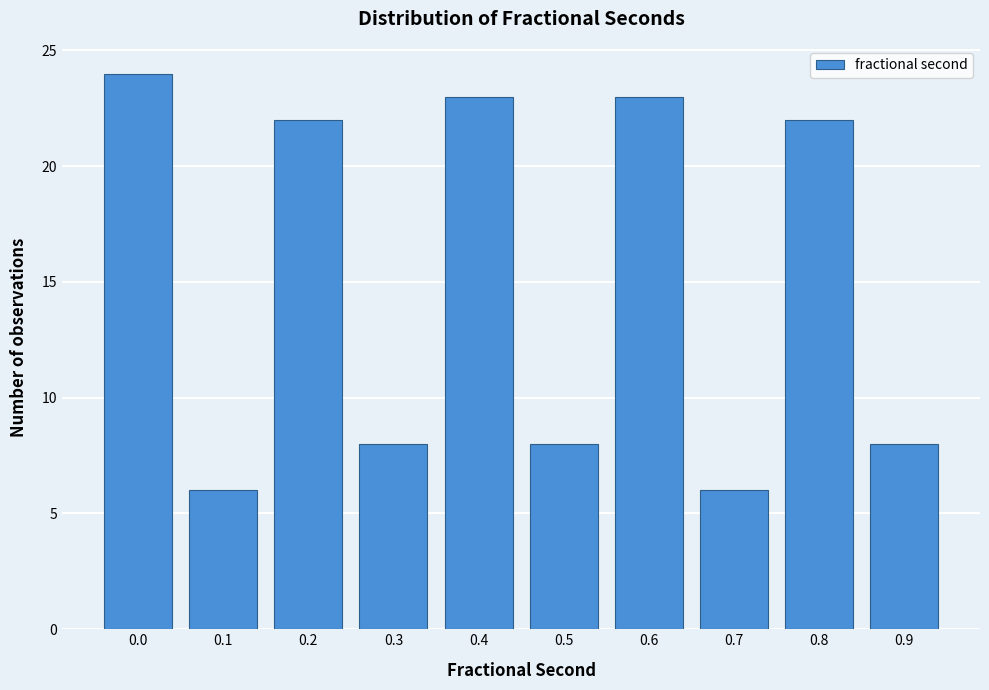

Reading right to left, list all the values displayed in this chart.

8	22	6	23	8	23	8	22	6	24